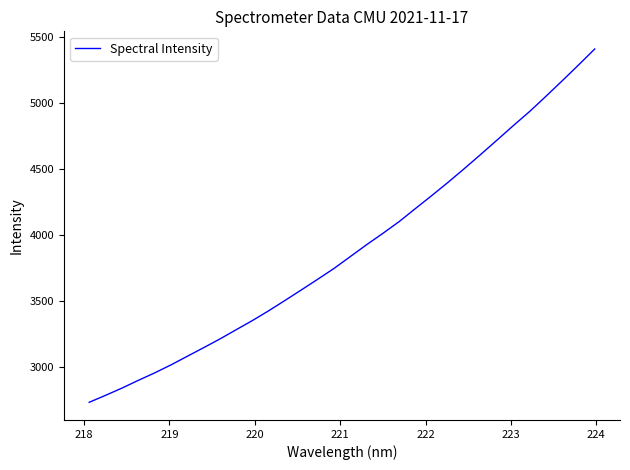

What is the maximum value shown in the chart?

5406.4